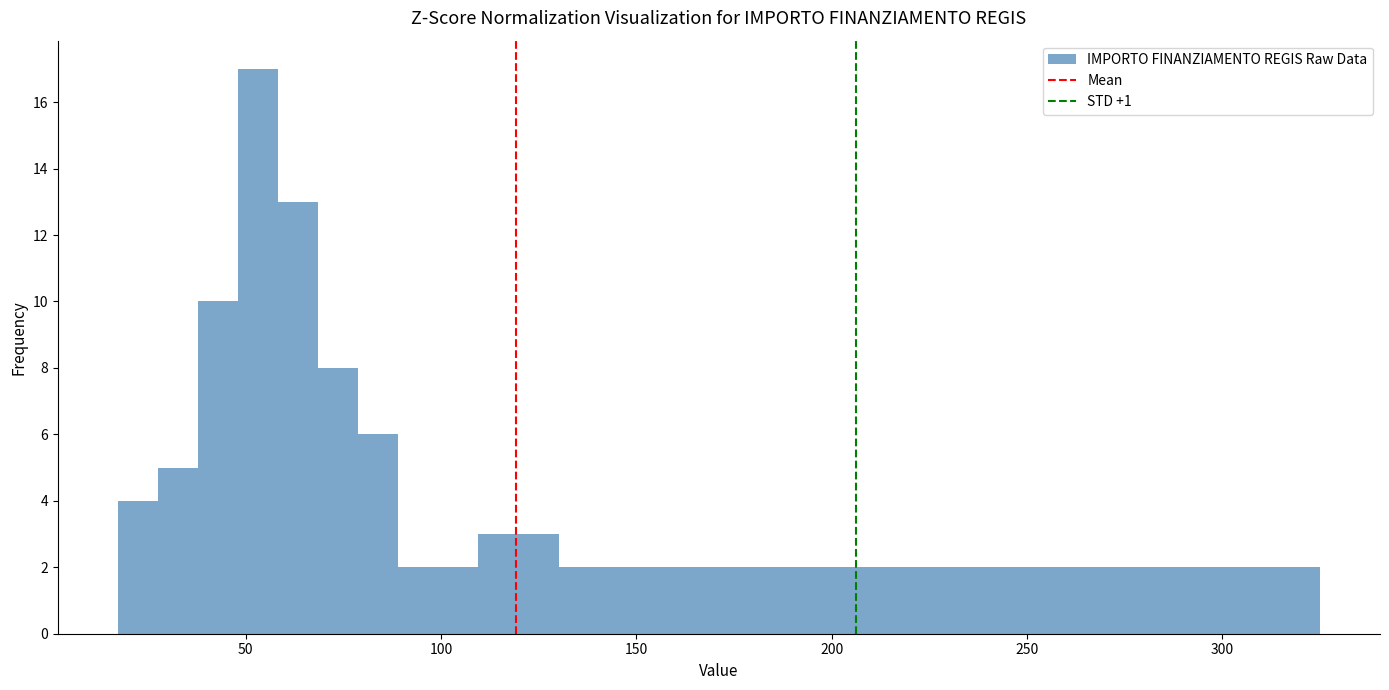

Around what value on the x-axis is the tallest bar? Give the approximate position of its centre, as read against the axis.

55